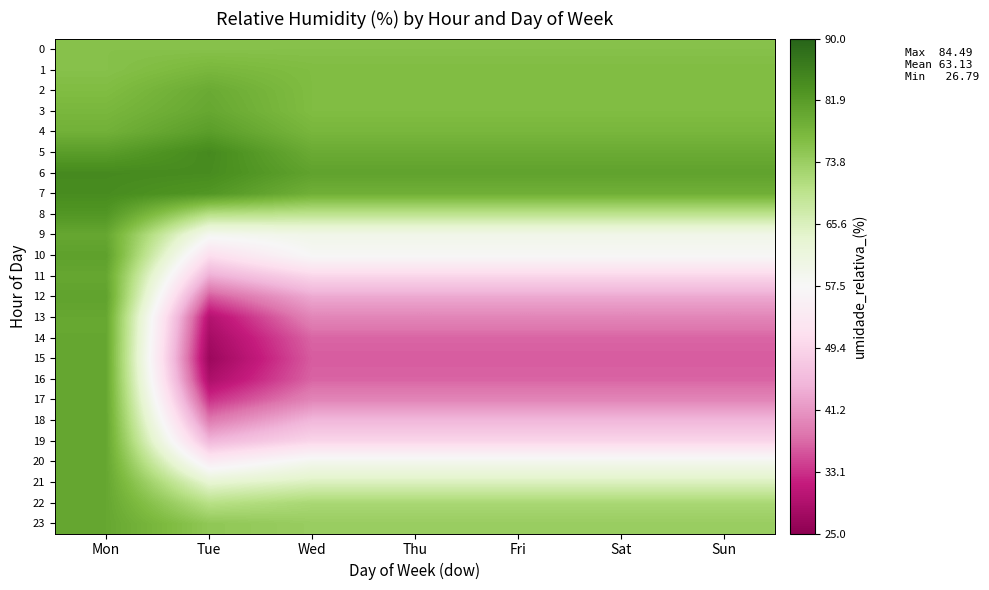

Reading right to left, transcribe all the data shown in this chart.

0: Sun=76.0	Sat=76.0	Fri=76.0	Thu=76.0	Wed=76.0	Tue=76.0	Mon=76.0
1: Sun=76.8	Sat=76.8	Fri=76.8	Thu=76.8	Wed=76.8	Tue=77.7	Mon=76.0
2: Sun=76.8	Sat=76.8	Fri=76.8	Thu=76.8	Wed=76.8	Tue=79.6	Mon=76.8
3: Sun=76.8	Sat=76.8	Fri=76.8	Thu=76.8	Wed=76.8	Tue=80.1	Mon=77.7
4: Sun=77.8	Sat=77.8	Fri=77.8	Thu=77.8	Wed=77.8	Tue=81.6	Mon=78.6
5: Sun=79.5	Sat=79.5	Fri=79.5	Thu=79.5	Wed=79.5	Tue=84.5	Mon=81.6
6: Sun=80.8	Sat=80.8	Fri=80.8	Thu=80.8	Wed=80.8	Tue=84.2	Mon=84.5
7: Sun=78.8	Sat=78.8	Fri=78.8	Thu=78.8	Wed=78.8	Tue=82.7	Mon=84.2
8: Sun=69.5	Sat=69.5	Fri=69.5	Thu=69.5	Wed=69.5	Tue=70.3	Mon=82.7
9: Sun=59.8	Sat=59.8	Fri=59.8	Thu=59.8	Wed=59.8	Tue=58.6	Mon=80.1
10: Sun=57.7	Sat=57.7	Fri=57.7	Thu=57.7	Wed=57.7	Tue=50.9	Mon=81.1
11: Sun=49.5	Sat=49.5	Fri=49.5	Thu=49.5	Wed=49.5	Tue=43.7	Mon=80.1
12: Sun=43.2	Sat=43.2	Fri=43.2	Thu=43.2	Wed=43.2	Tue=35.9	Mon=80.8
13: Sun=39.5	Sat=39.5	Fri=39.5	Thu=39.5	Wed=39.5	Tue=29.6	Mon=80.1
14: Sun=36.8	Sat=36.8	Fri=36.8	Thu=36.8	Wed=36.8	Tue=27.9	Mon=80.1
15: Sun=36.2	Sat=36.2	Fri=36.2	Thu=36.2	Wed=36.2	Tue=26.8	Mon=80.1
16: Sun=36.7	Sat=36.7	Fri=36.7	Thu=36.7	Wed=36.7	Tue=28.8	Mon=80.1
17: Sun=39.6	Sat=39.6	Fri=39.6	Thu=39.6	Wed=39.6	Tue=33.1	Mon=80.1
18: Sun=44.9	Sat=44.9	Fri=44.9	Thu=44.9	Wed=44.9	Tue=38.5	Mon=80.1
19: Sun=49.5	Sat=49.5	Fri=49.5	Thu=49.5	Wed=49.5	Tue=44.9	Mon=80.1
20: Sun=59.2	Sat=59.2	Fri=59.2	Thu=59.2	Wed=59.2	Tue=54.2	Mon=80.1
21: Sun=65.5	Sat=65.5	Fri=65.5	Thu=65.5	Wed=65.5	Tue=63.5	Mon=80.1
22: Sun=72.1	Sat=72.1	Fri=72.1	Thu=72.1	Wed=72.1	Tue=70.3	Mon=80.1
23: Sun=73.9	Sat=73.9	Fri=73.9	Thu=73.9	Wed=73.9	Tue=74.9	Mon=80.1